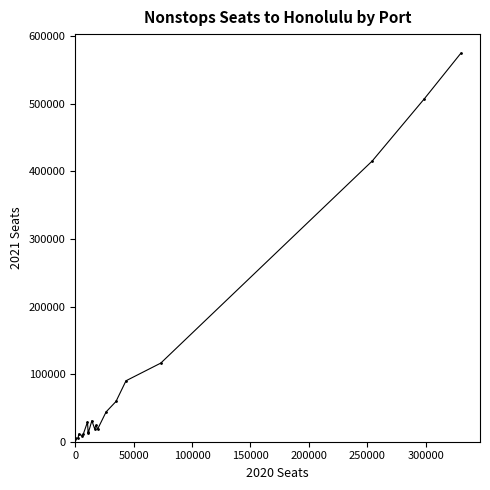

What is the value of the 3rd point from the left?

5093